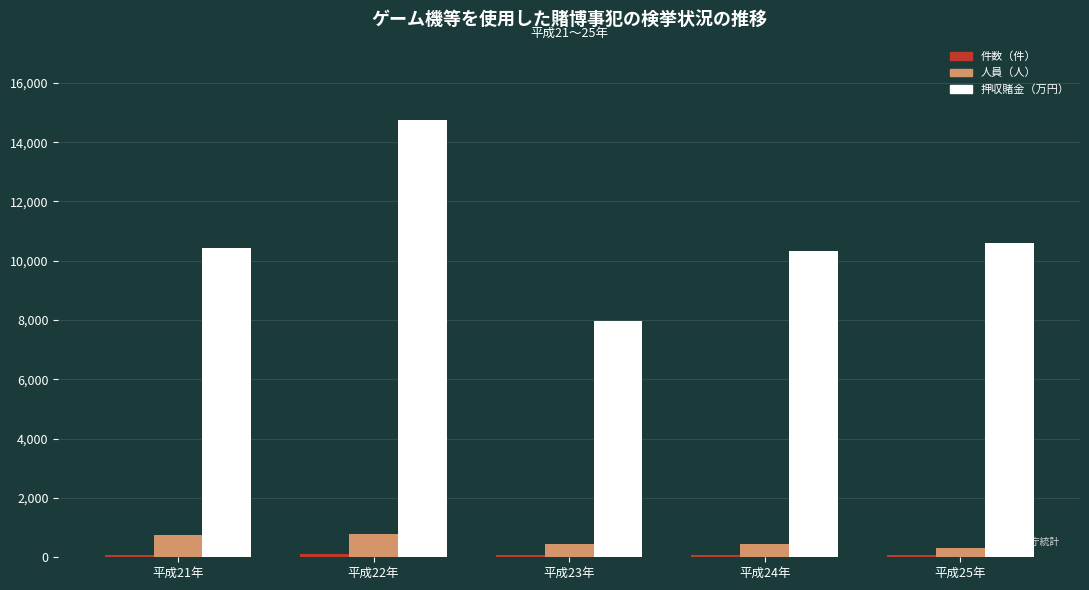

What value does the 人員（人） series have at 平成23年?

453